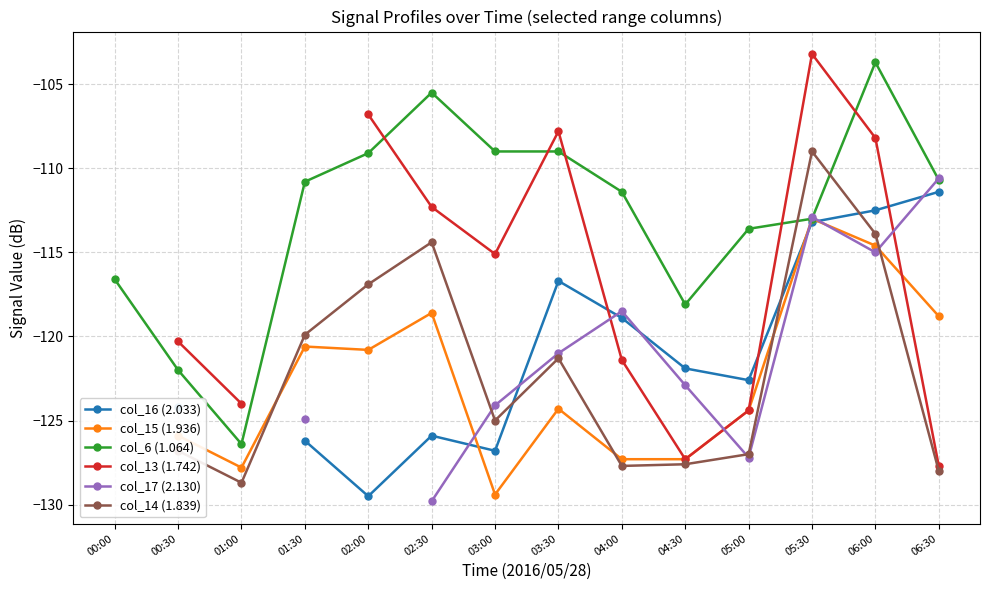

At which label does col_6 (1.064) first exceed -110?

02:00